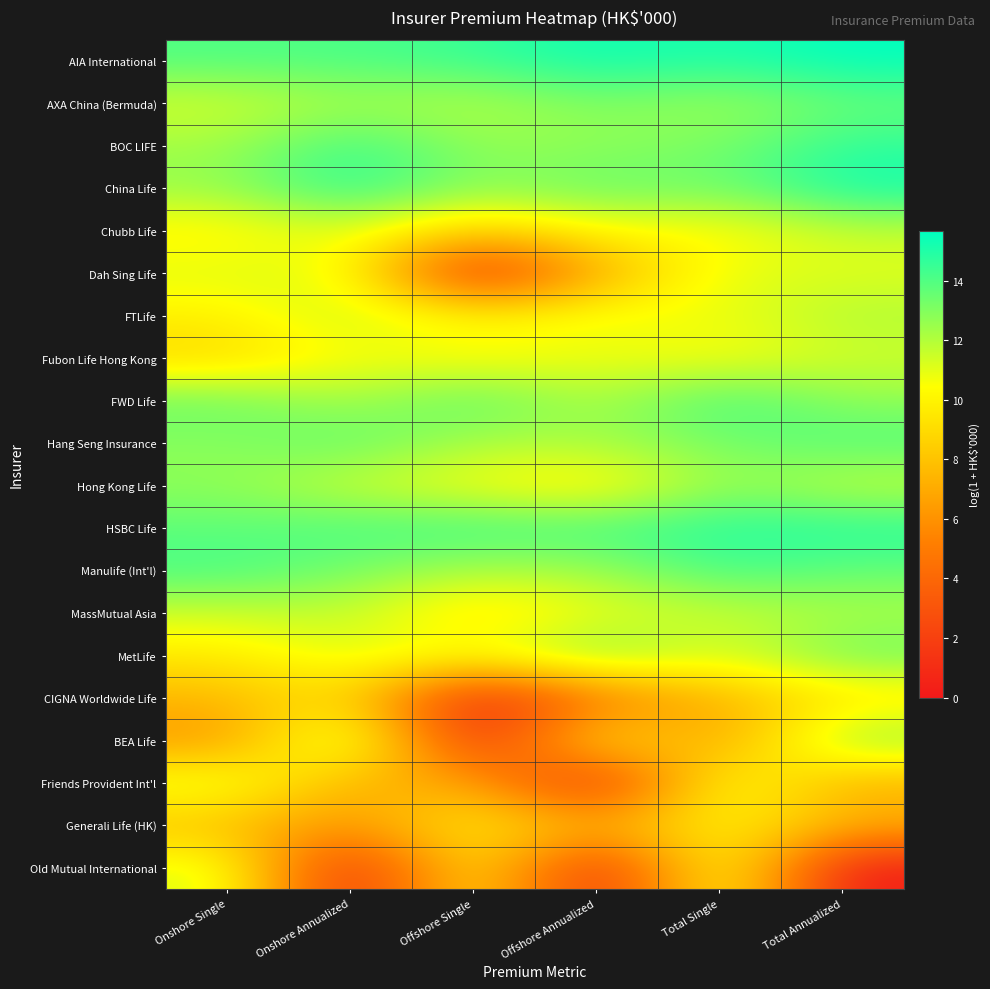

Rank the series by their maximum value, from lowest to highest.

CIGNA Worldwide Life, Generali Life (HK), Dah Sing Life, Friends Provident Int'l, Fubon Life Hong Kong, Chubb Life, Old Mutual International, MassMutual Asia, FTLife, Hong Kong Life, BEA Life, AXA China (Bermuda), MetLife, Hang Seng Insurance, Manulife (Int'l), FWD Life, BOC LIFE, HSBC Life, China Life, AIA International